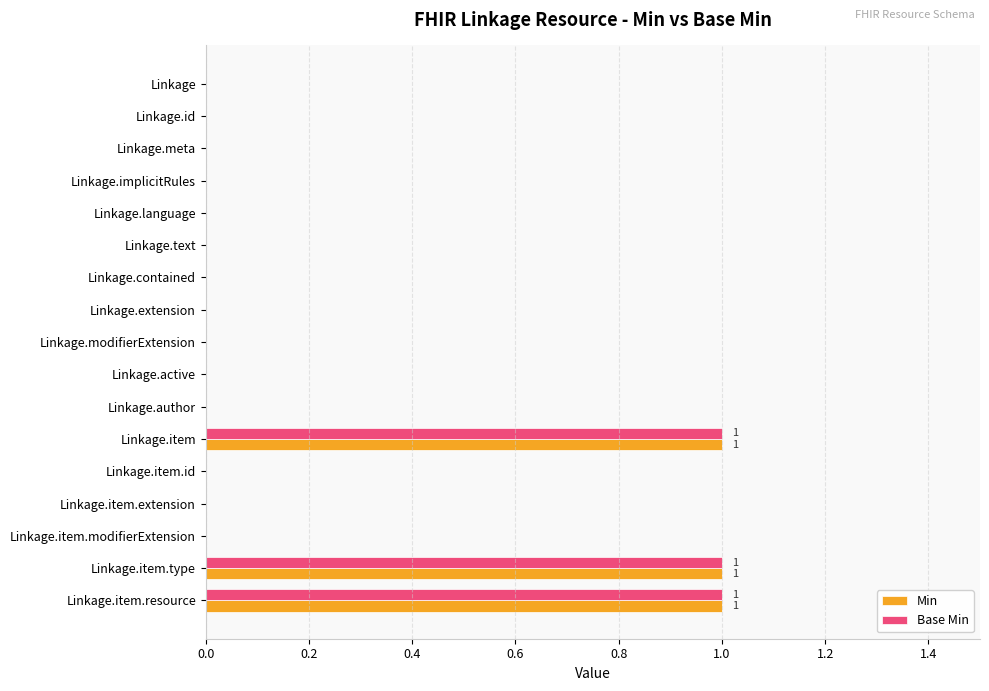

What are all the series names shown in the legend?

Min, Base Min